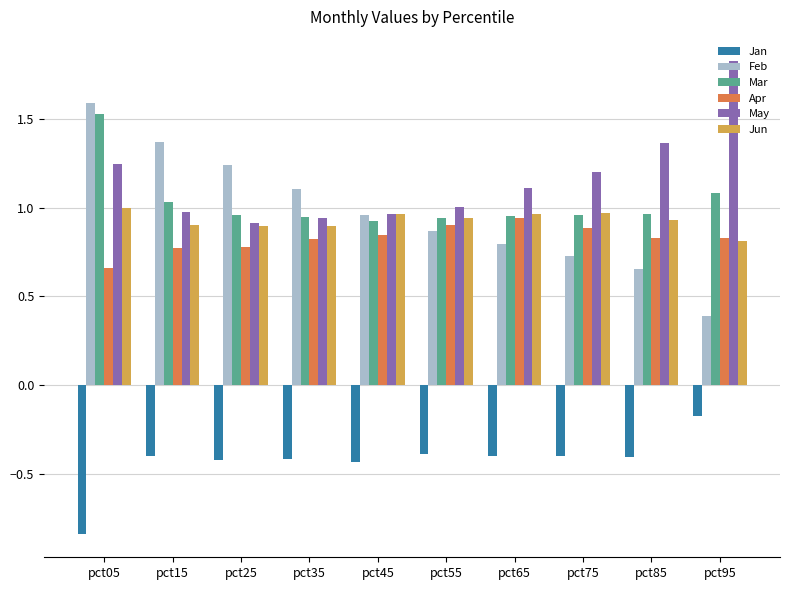

List the labels in order of Feb value, largest first.

pct05, pct15, pct25, pct35, pct45, pct55, pct65, pct75, pct85, pct95